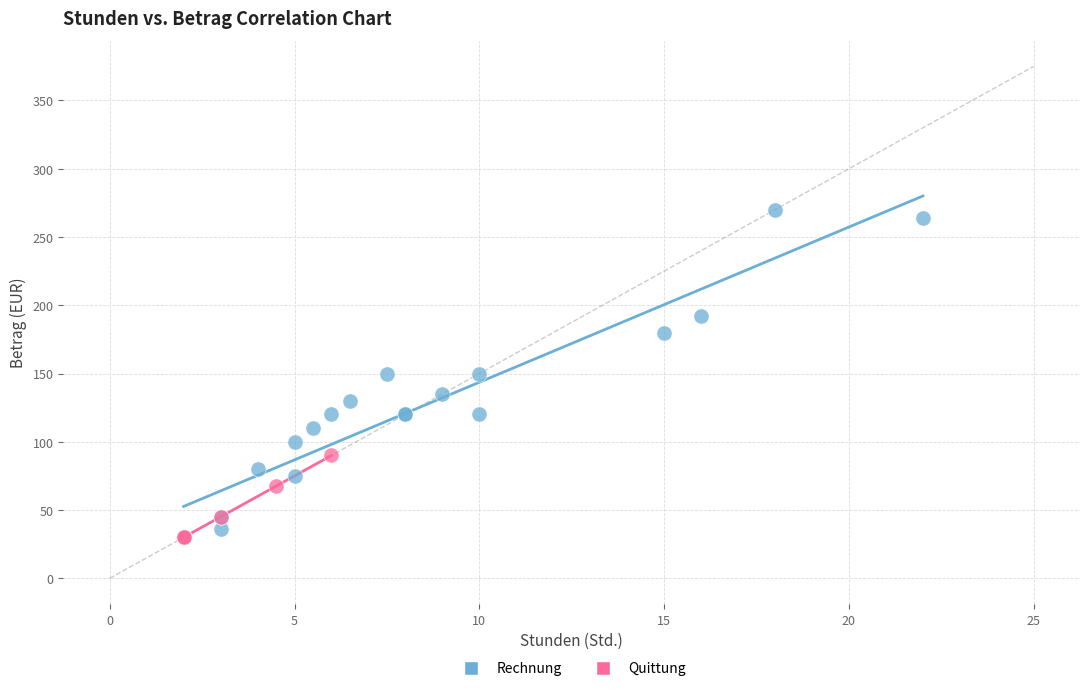

Which series reaches the maximum Y coordinate?

Rechnung